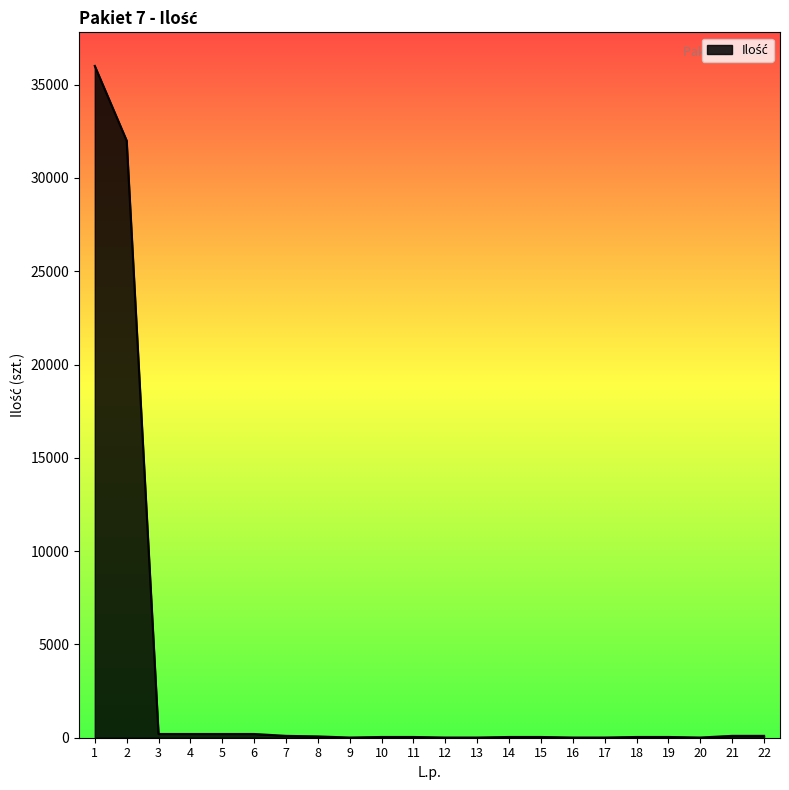

How many lines are shown in the chart?

1